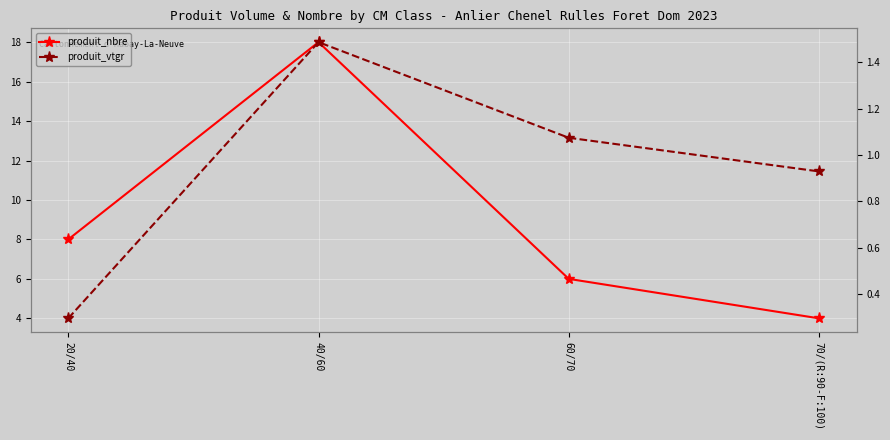

Is it true that produit_vtgr equals 0.9 at 70/(R:90-F:100)?

True